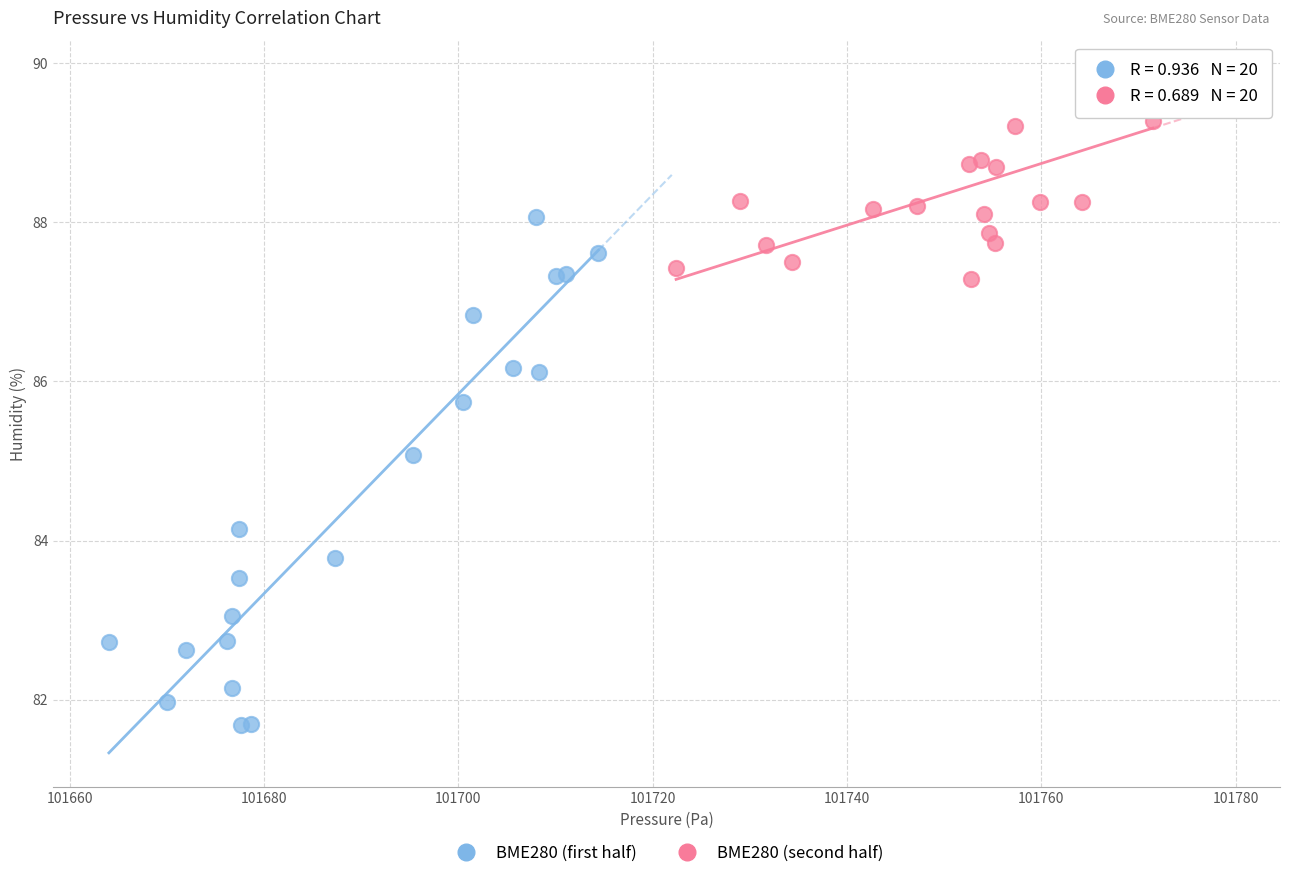

Which series contains the highest Y value?

BME280 (second half)